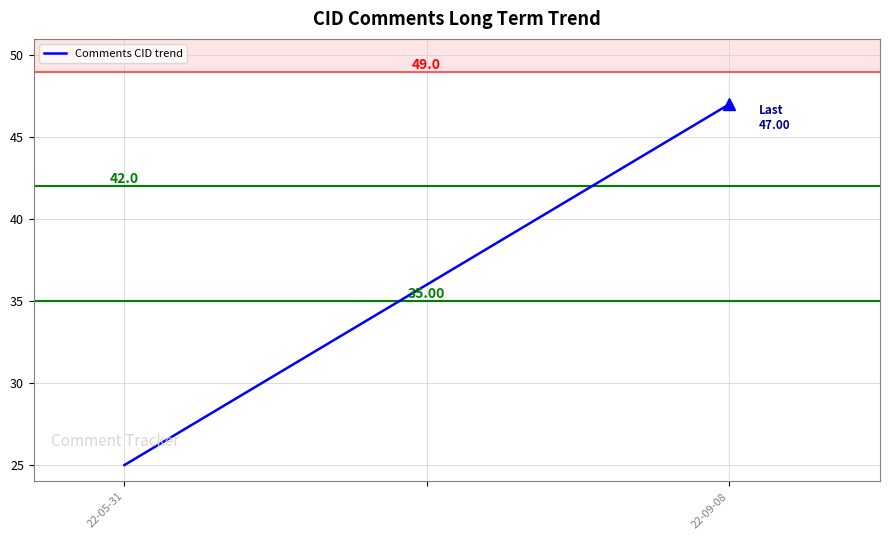

What is the average value?

36